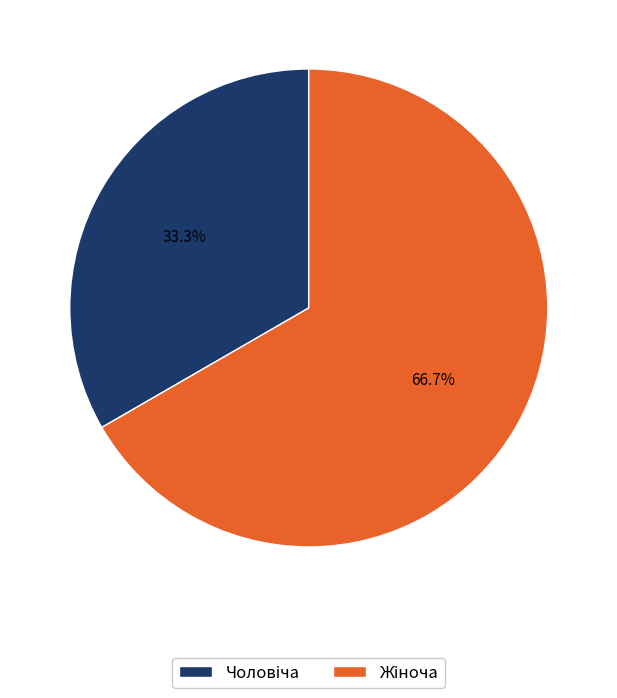

Is there a majority slice in this chart?

Yes